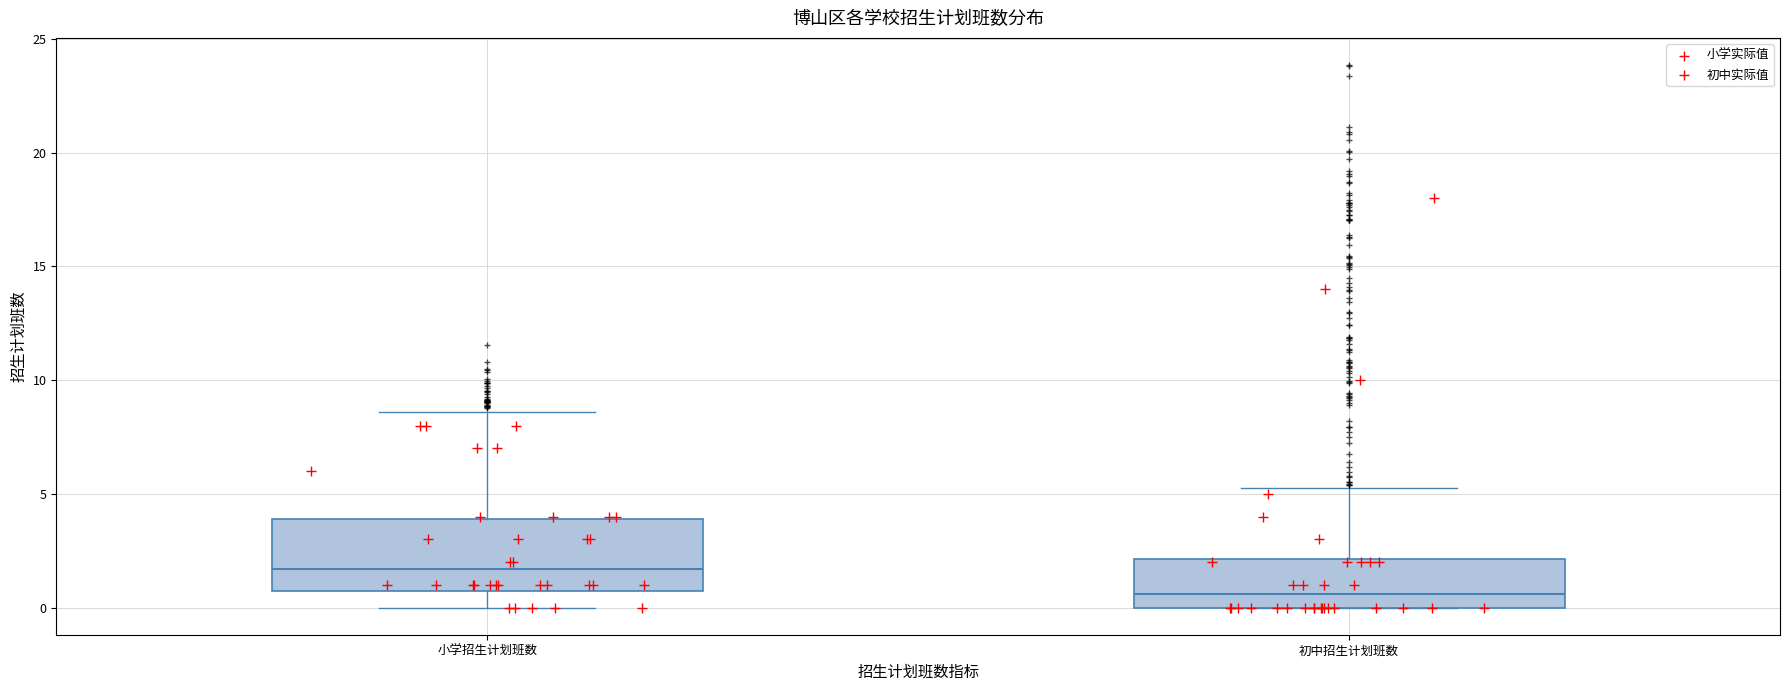

Which box has the lowest median line?

初中招生计划班数